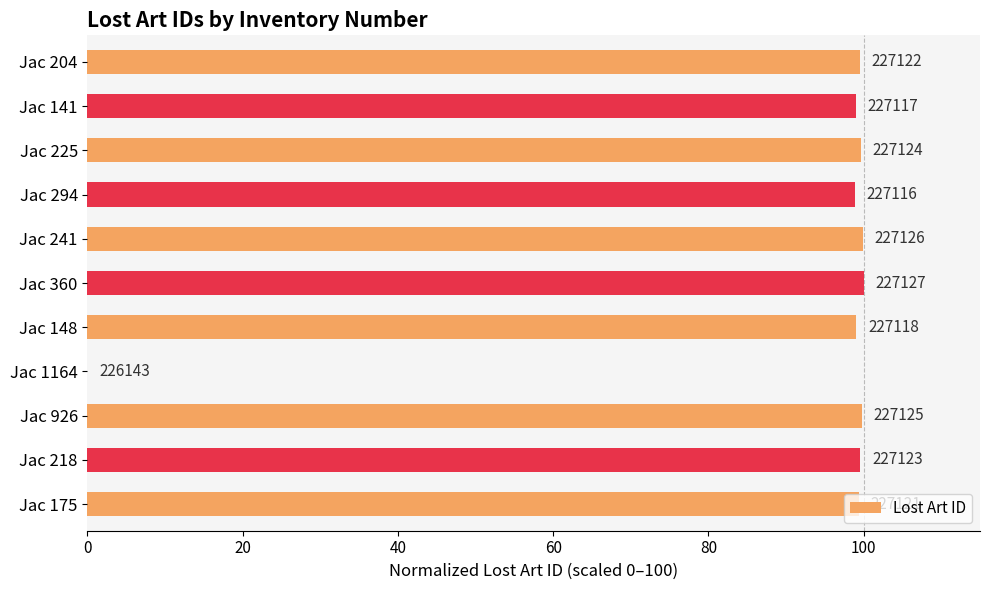

Are the bars horizontal?

Yes